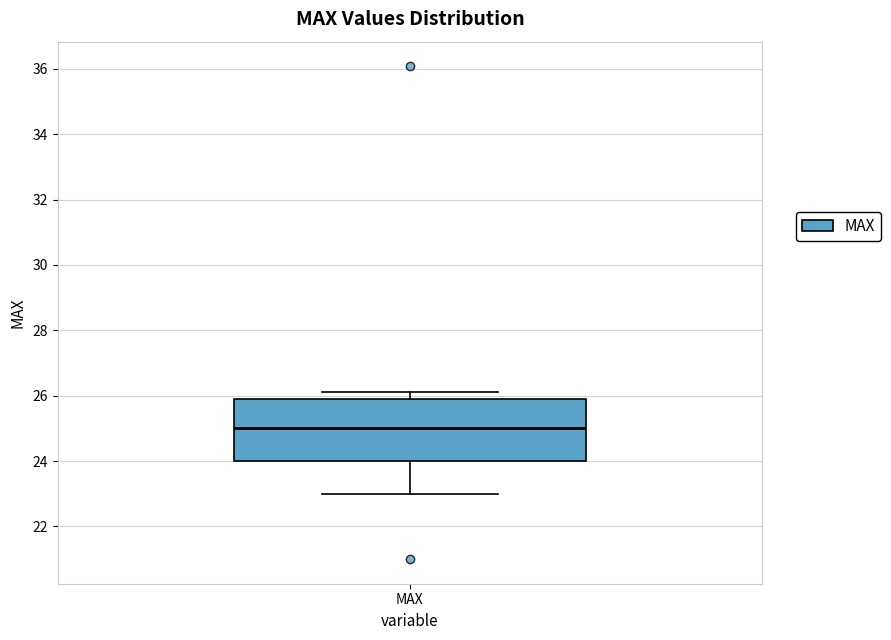

Transcribe this box plot: give where the median line is, the range the box spans, and where the two whiskers end, as read against the y-axis. The values are not printed on the chart, so give them approximately, as read against the axis.

median 25.0, box 24.0 to 26.0, whiskers 23.0 to 26.2